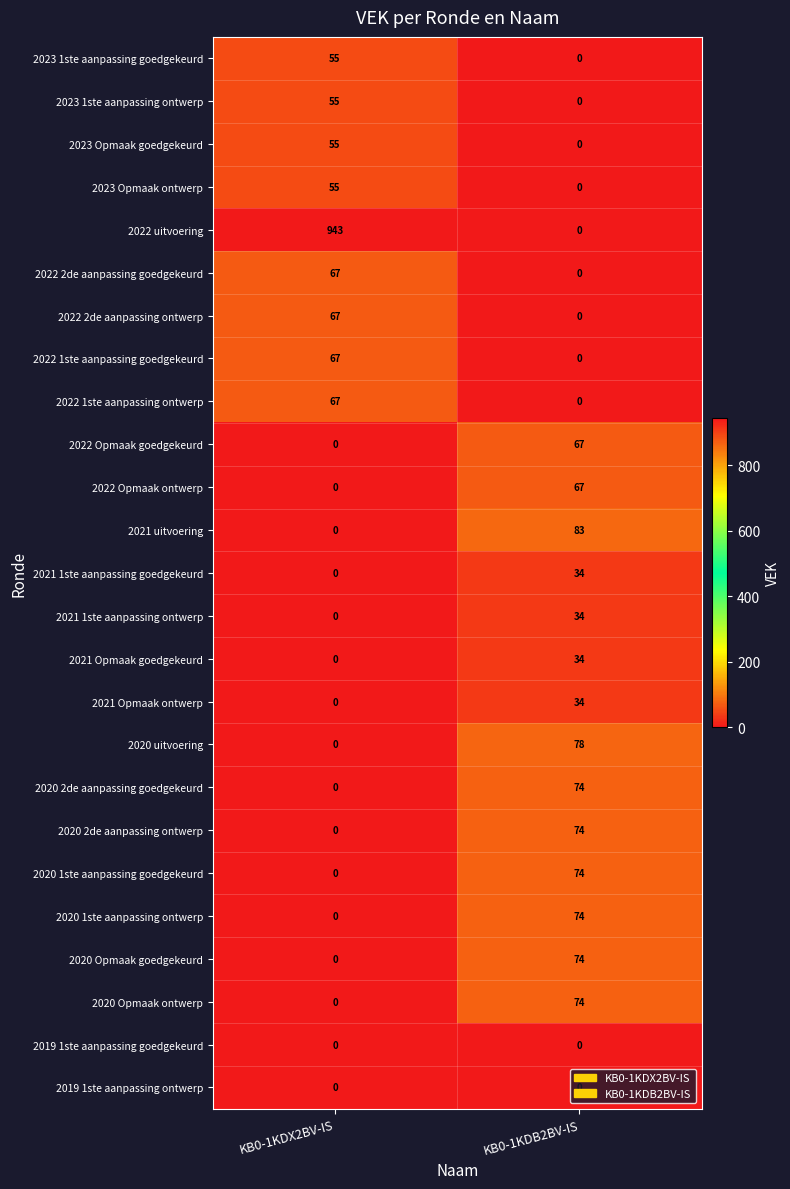

How many distinct data groups are displayed?

25